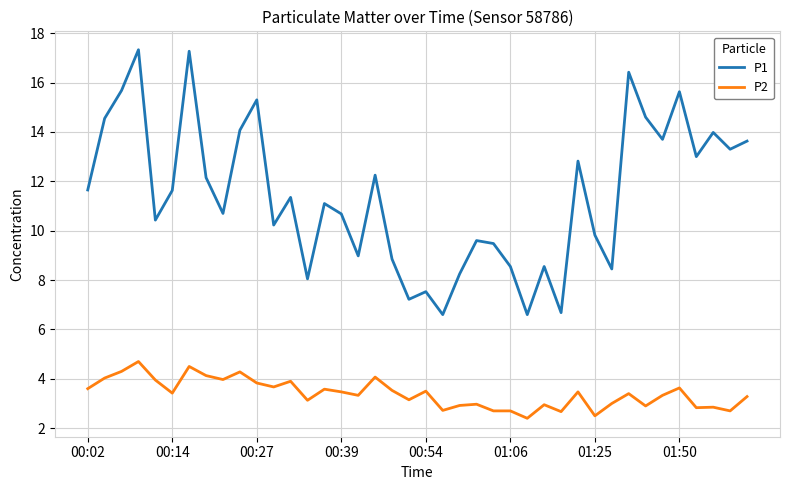

True or false: P2 and P1 cross at least once.

False